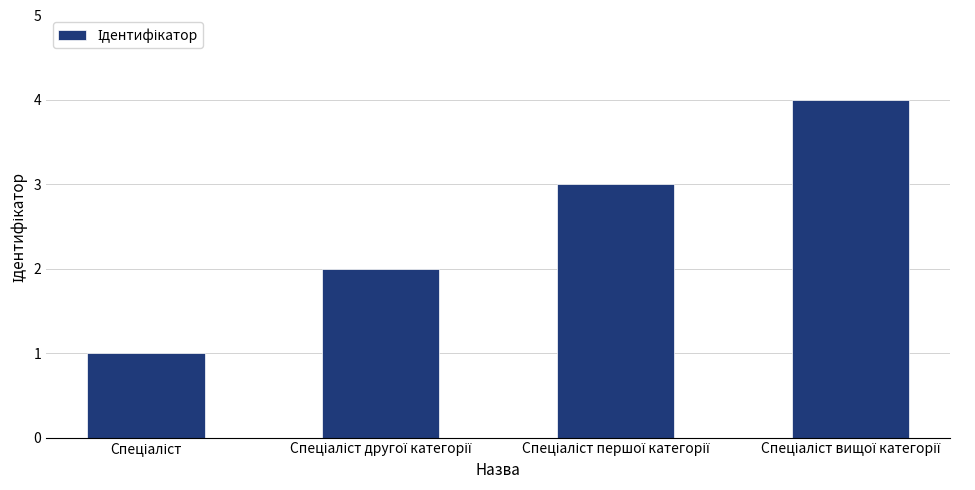

What is the value of the 4th bar from the left?

4